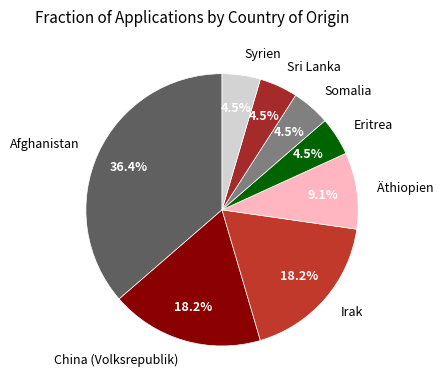

Is there a majority slice in this chart?

No